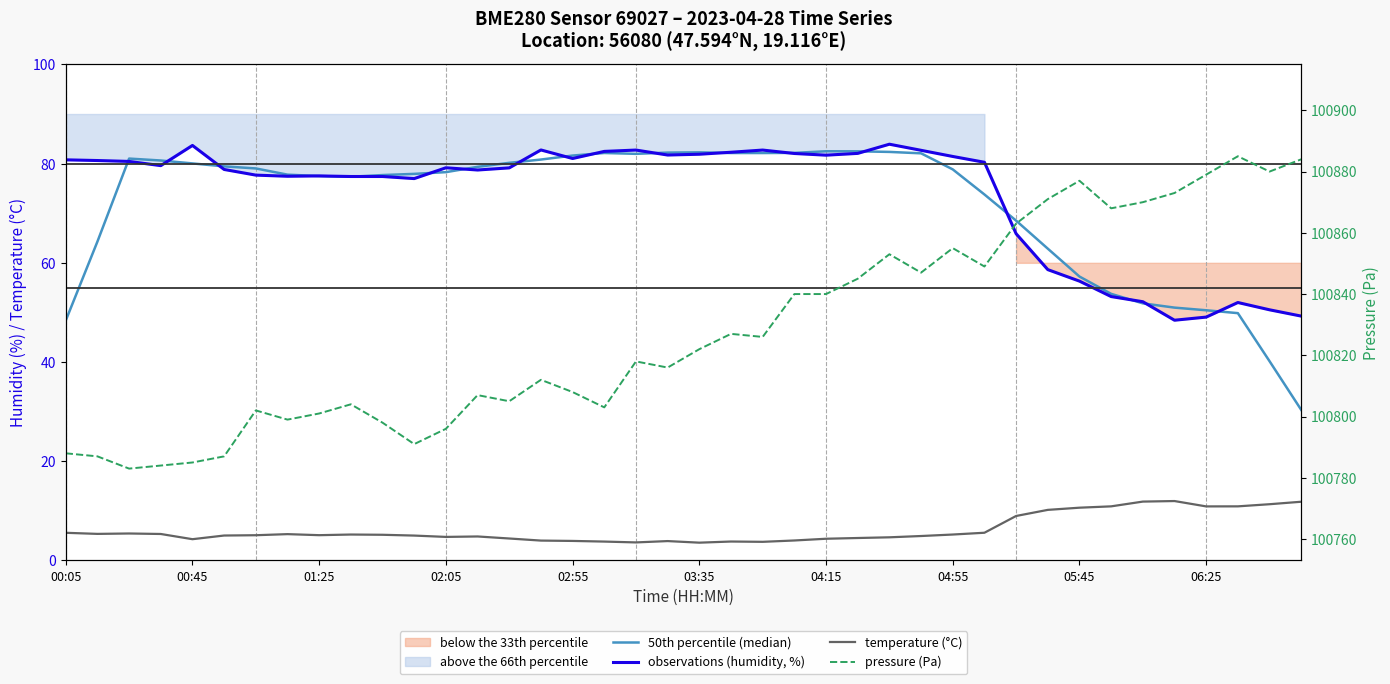

At which category does temperature (°C) reach its first local valley?

00:45